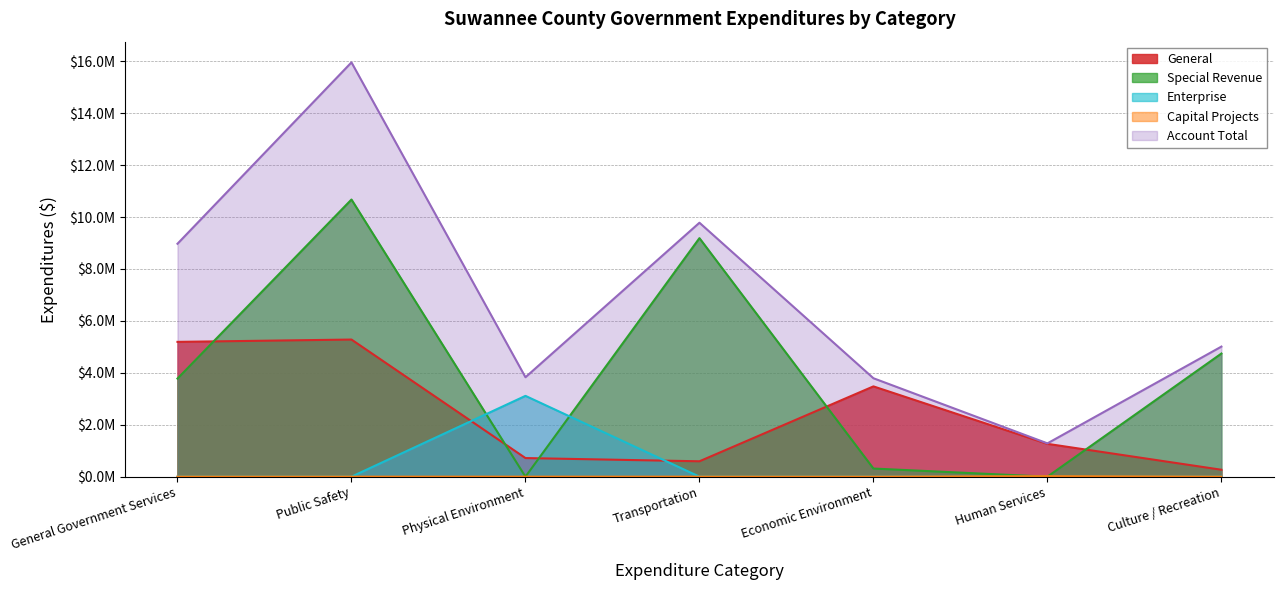

What is the sum of all Enterprise values?

3112716